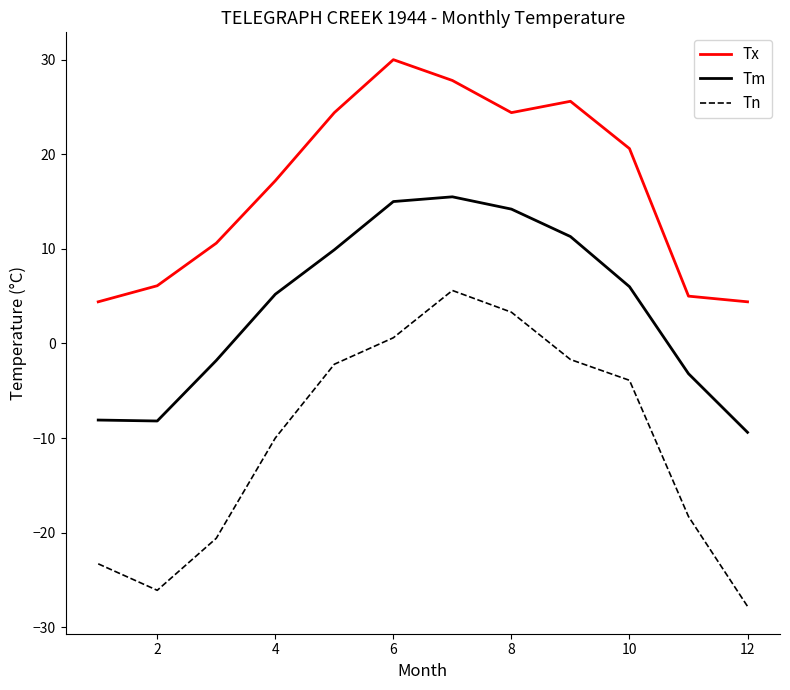

Which series has the widest spread of values?

Tn